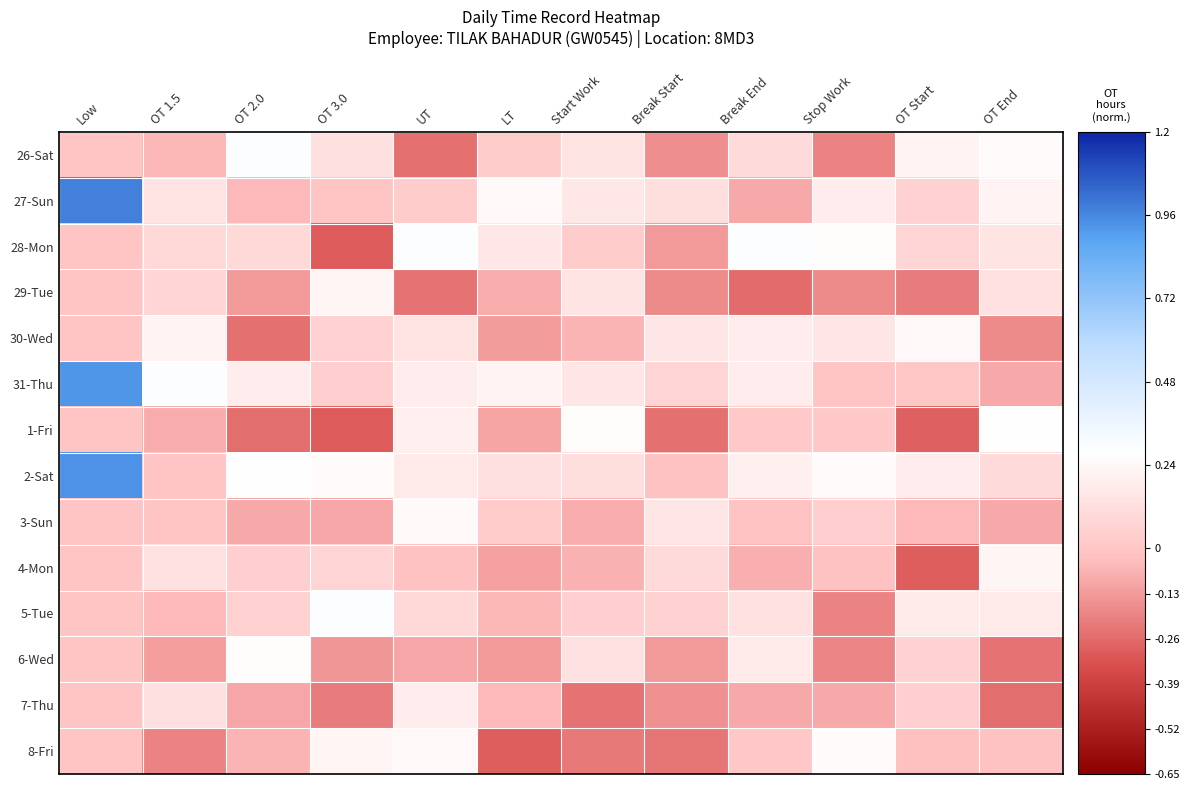

At which category does the chart reach its peak across all series?

Low